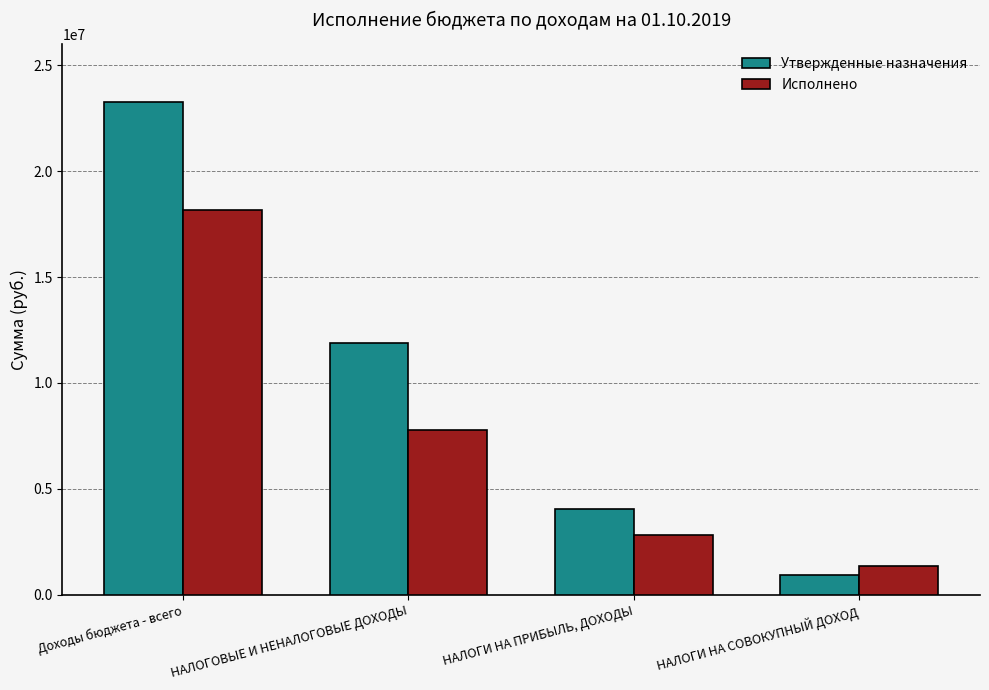

At which label does Исполнено first exceed 7770535?

Доходы бюджета - всего